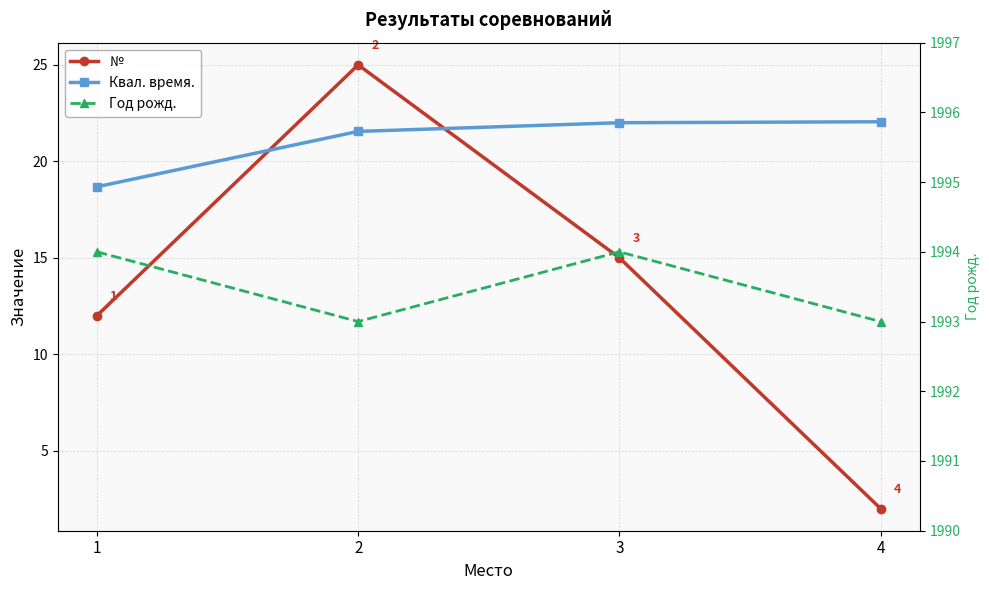

Reading left to right, transcribe all the data shown in this chart.

№: 12.0	25.0	15.0	2.0
Квал. время.: 18.7	21.6	22.0	22.1
Год рожд.: 1994.0	1993.0	1994.0	1993.0